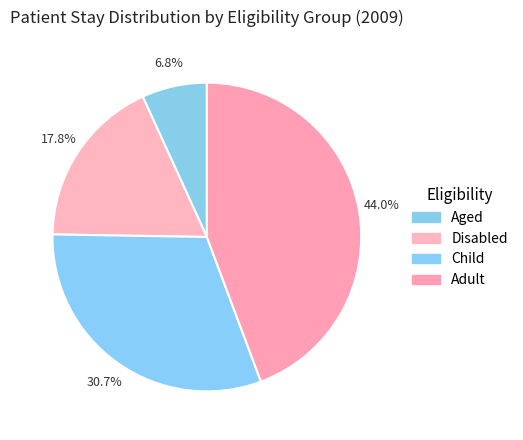

To the nearest percent, what is the average slice percentage?

25%